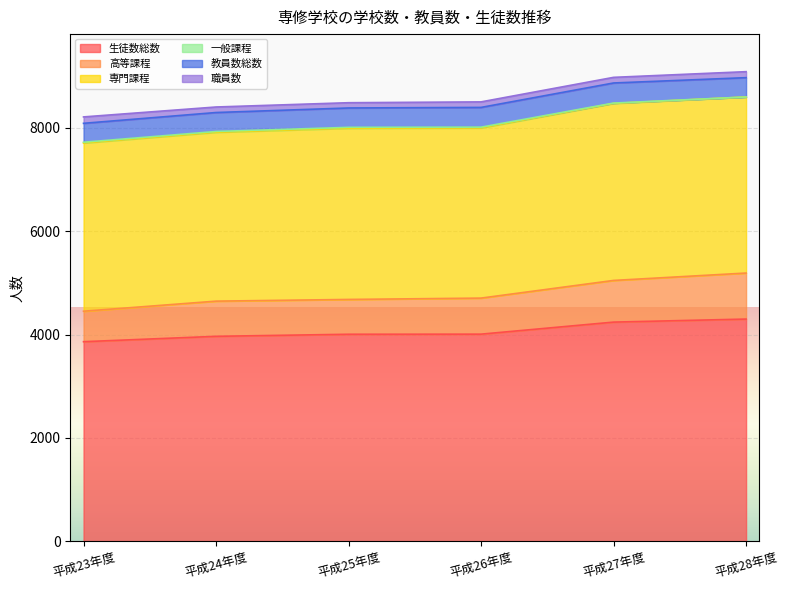

What is the value of the 高等課程 point at the 5th from the left?

807